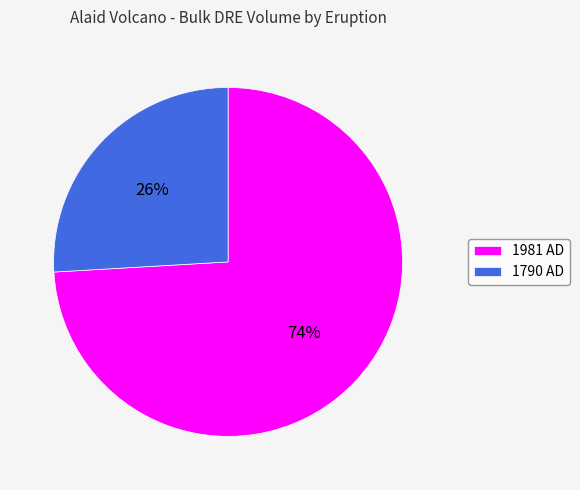

What is the smallest slice in the pie chart?

1790 AD